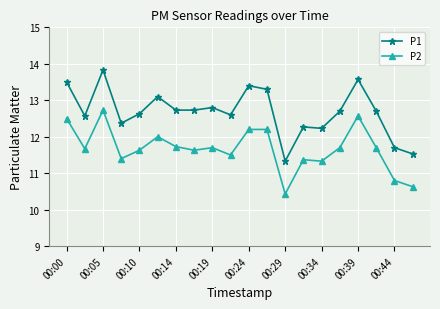

What is the value of the P1 point at the 5th from the left?

12.6